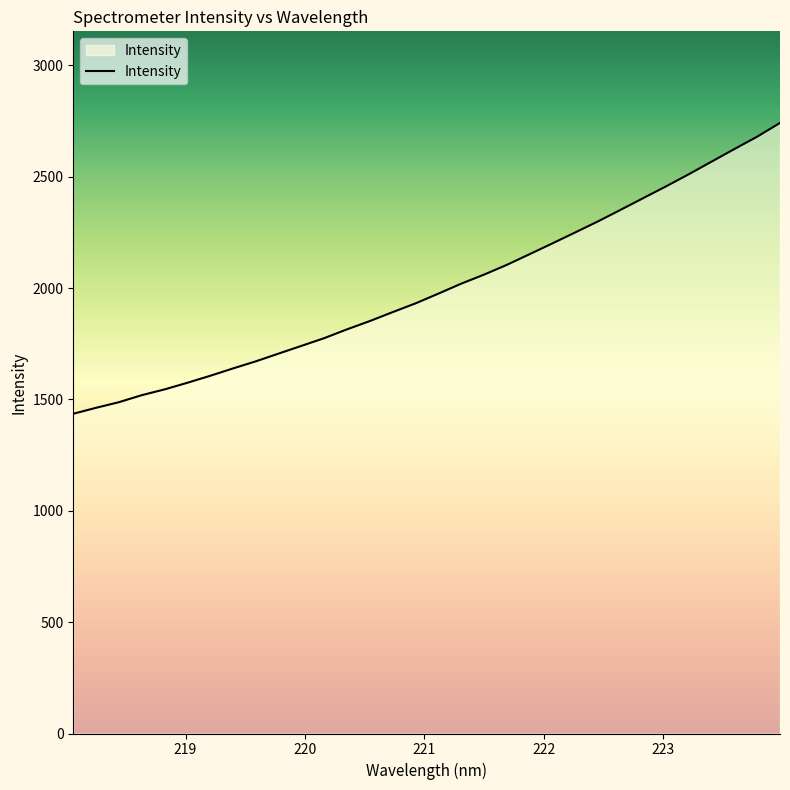

Does the chart have visible grid lines?

No